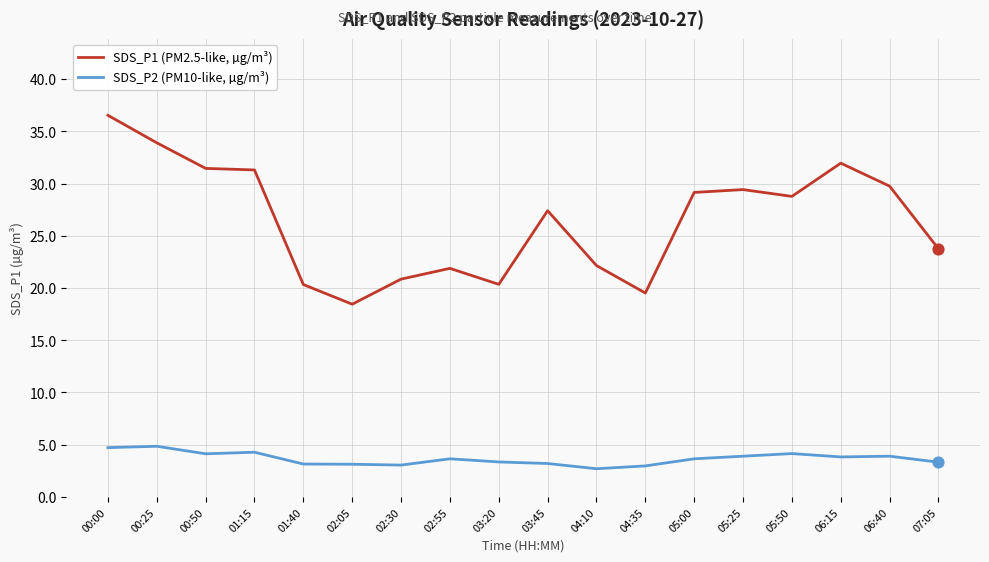

What are all the series names shown in the legend?

SDS_P1 (PM2.5-like, µg/m³), SDS_P2 (PM10-like, µg/m³)